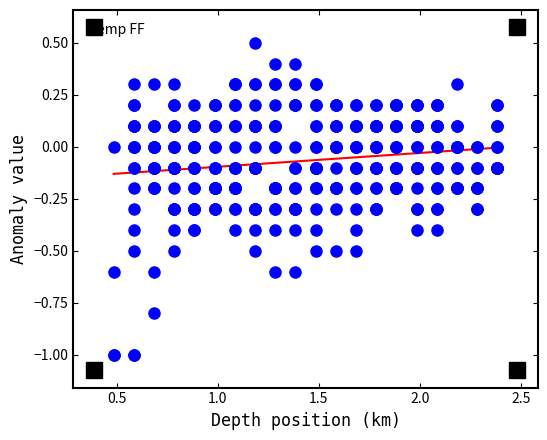

What is the range of Y values (max minus min)?

1.5